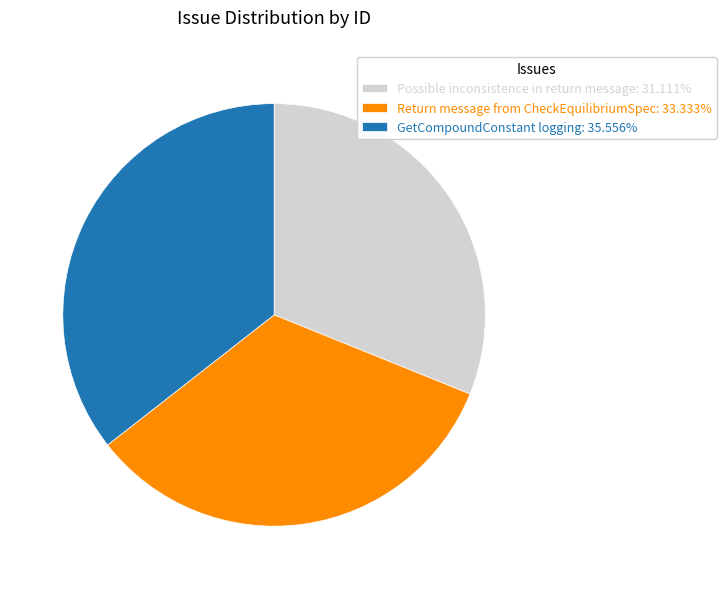

Combined, do Possible inconsistence in return message: 31.111% and Return message from CheckEquilibriumSpec: 33.333% account for over 50%?

Yes